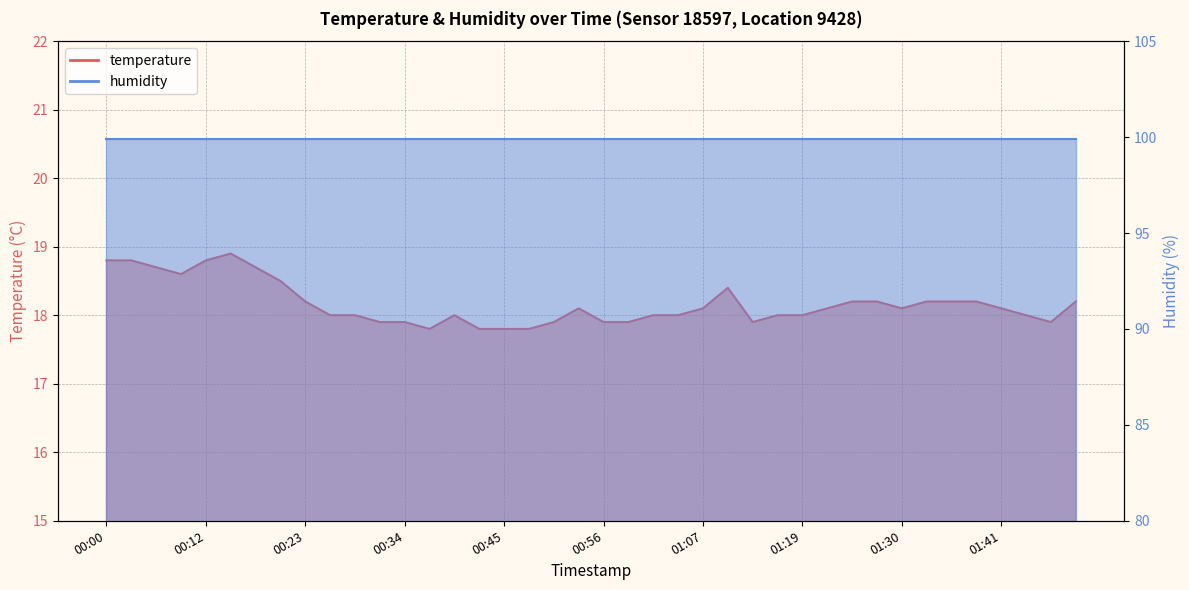

List the labels in order of value, largest first.

00:14, 00:00, 00:03, 00:12, 00:06, 00:17, 00:09, 00:20, 01:10, 00:23, 01:24, 01:27, 01:33, 01:35, 01:38, 01:49, 00:53, 01:07, 01:21, 01:30, 01:41, 00:26, 00:28, 00:39, 01:02, 01:05, 01:16, 01:19, 01:44, 00:31, 00:34, 00:51, 00:56, 00:59, 01:13, 01:47, 00:37, 00:42, 00:45, 00:48